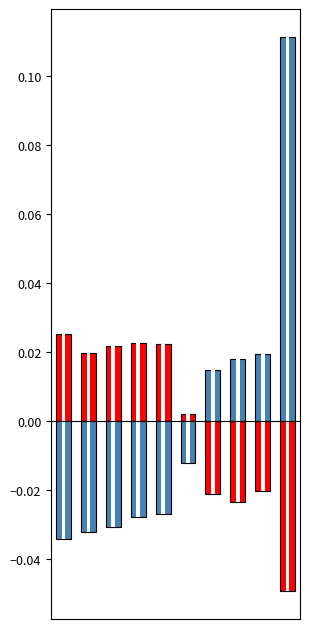

How many data points in Average Speed are above 0?

4